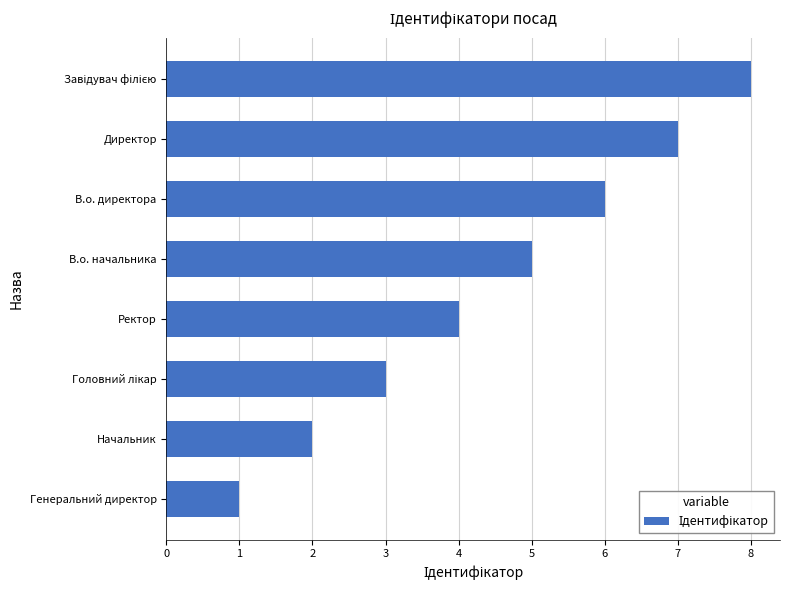

Is it true that the value at В.о. директора is 6?

True